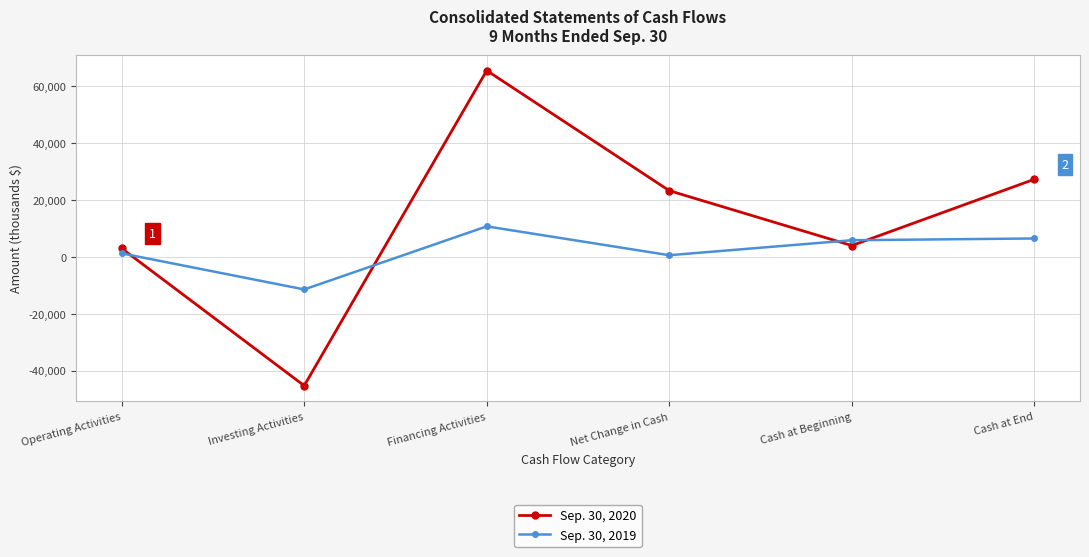

Reading left to right, what are all the values shown in this chart?

Sep. 30, 2020: 3015	-45255	65549	23309	4009	27318
Sep. 30, 2019: 1273	-11417	10760	616	5889	6505